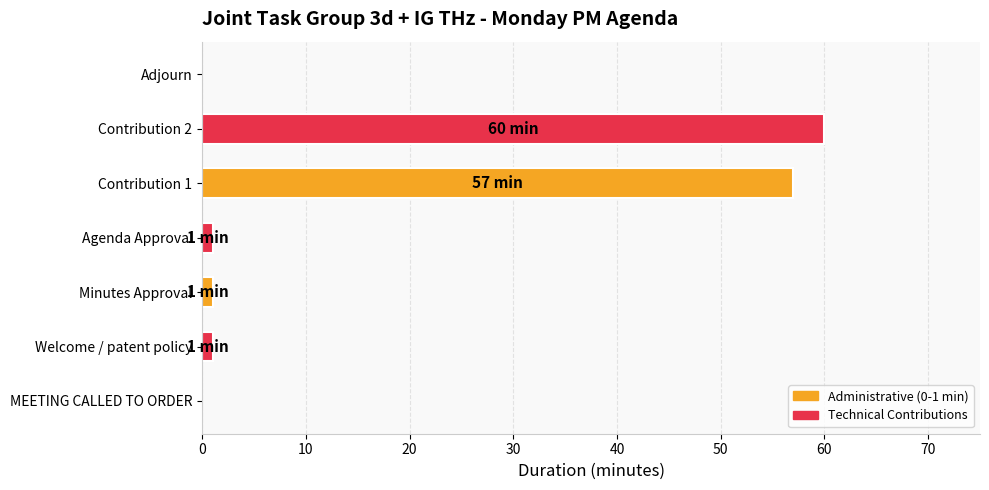

What is the sum of all values?

120